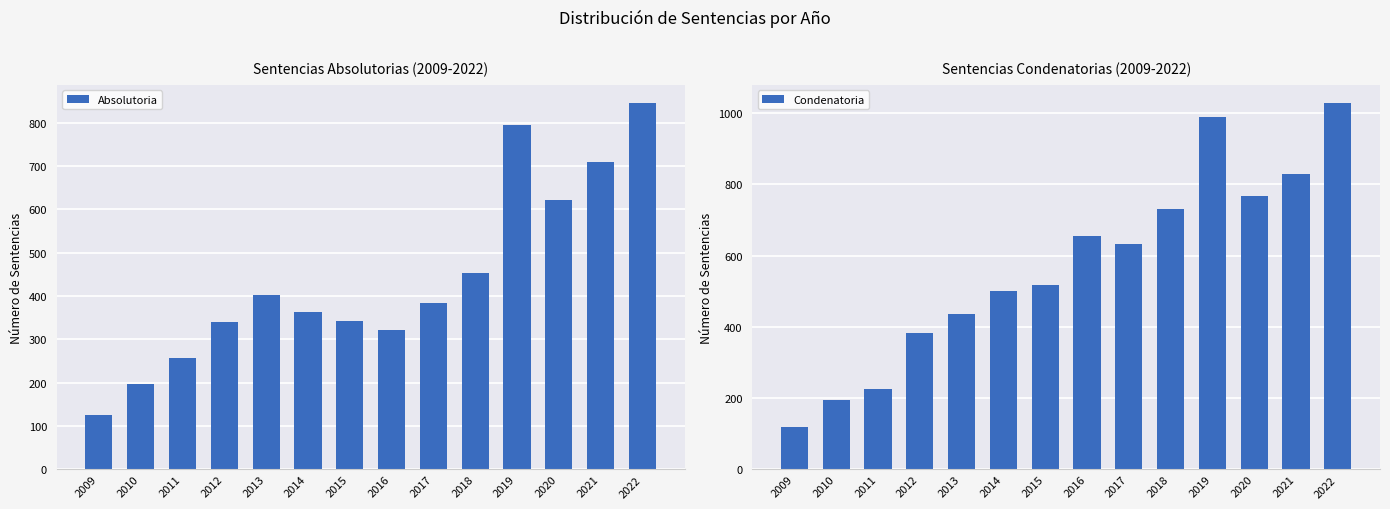

Which label corresponds to the smallest value in the chart?

2009